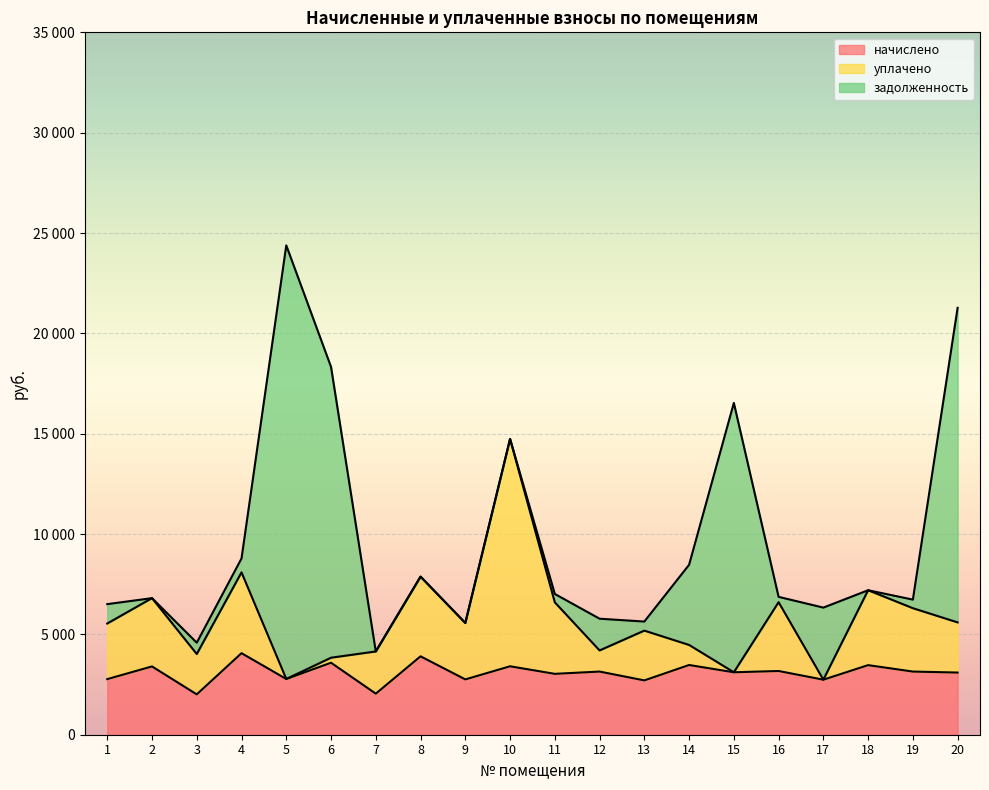

Which has a higher value, 1 or 11?

11